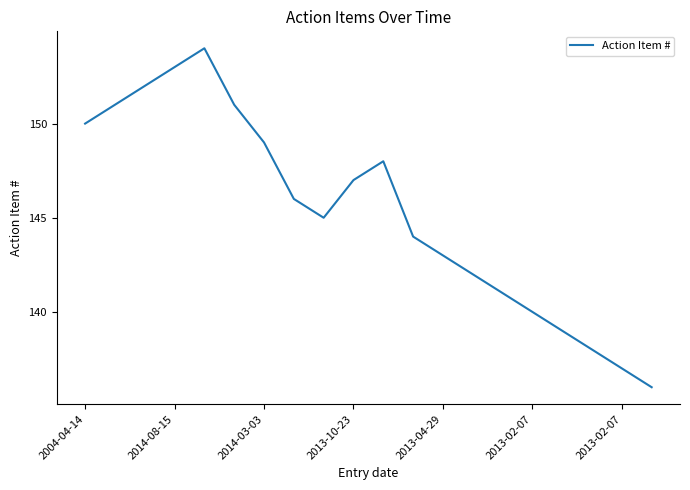

What is the average value?

145